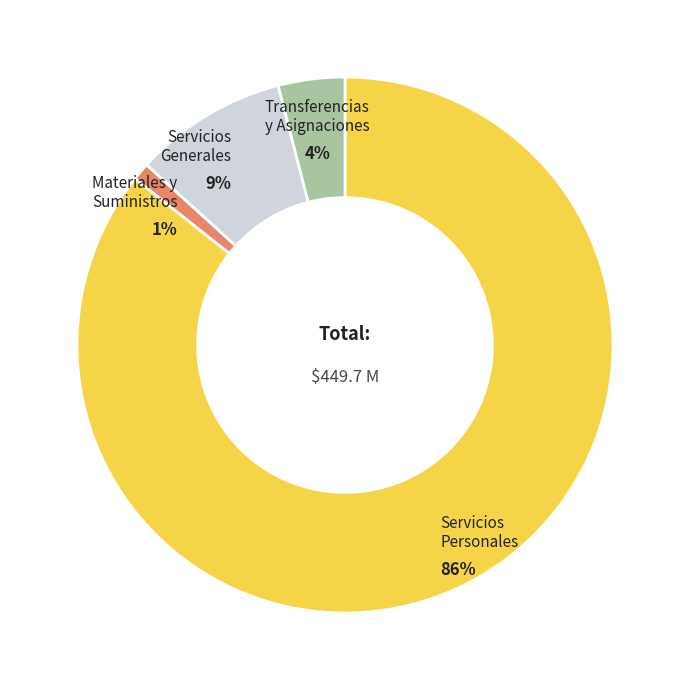

What percentage is the Materiales y Suministros slice, to the nearest percent?

1%